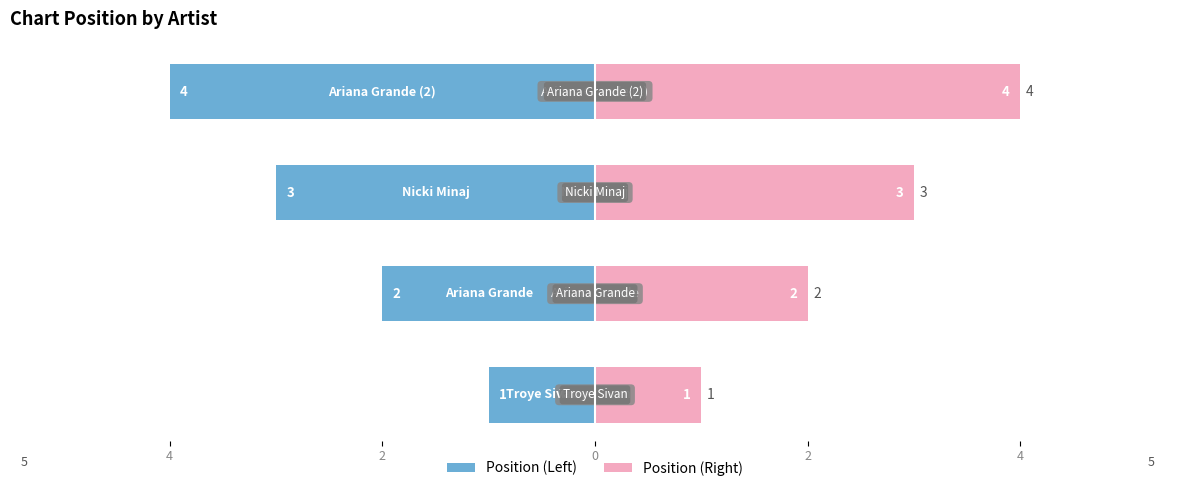

Rank the series by their maximum value, from highest to lowest.

Position (Right), Position (Left)